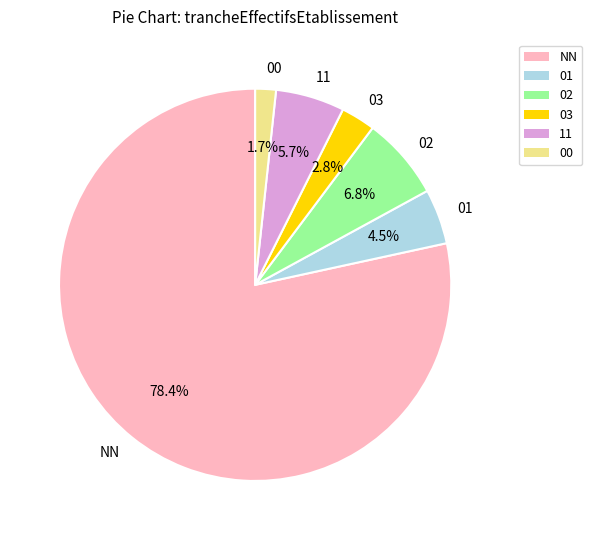

Count the number of slices in the pie.

6